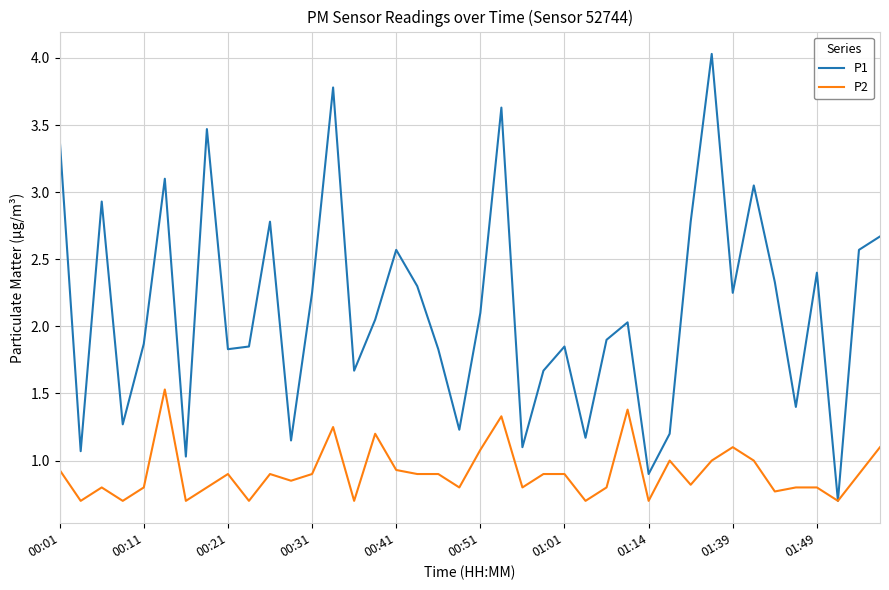

Rank the series by their average value, from lowest to highest.

P2, P1